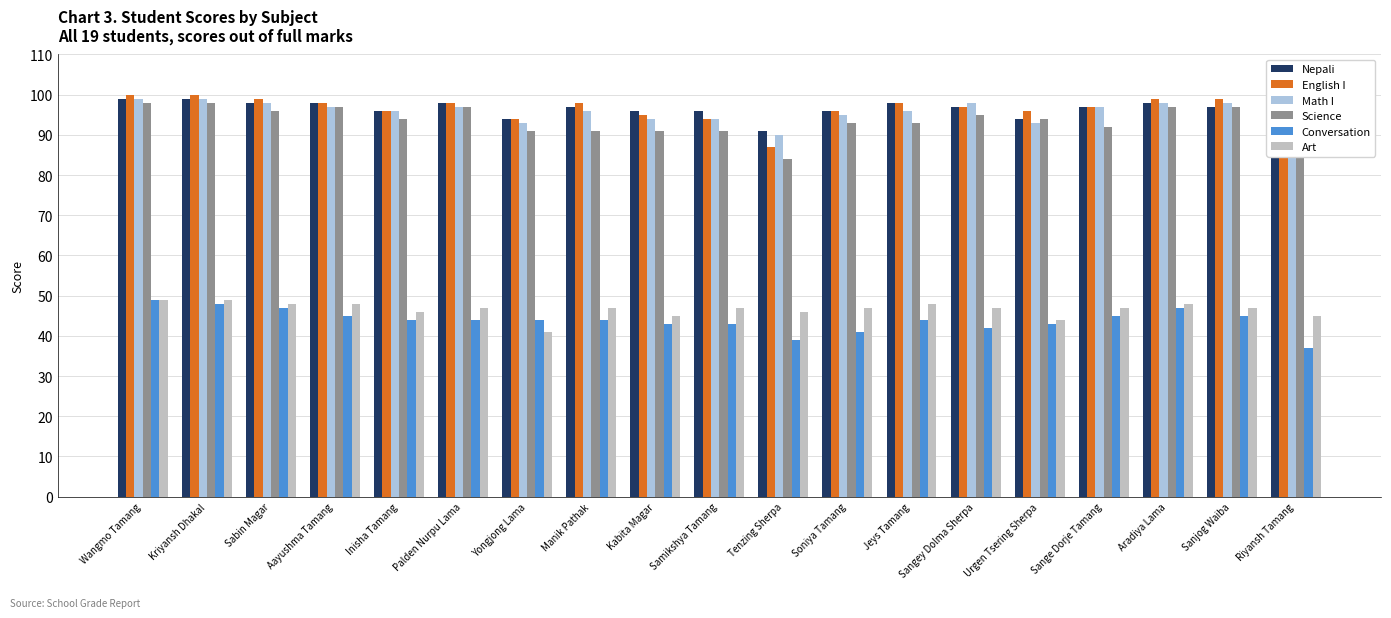

List the series in order of their peak value, lowest first.

Conversation, Art, Science, Nepali, Math I, English I